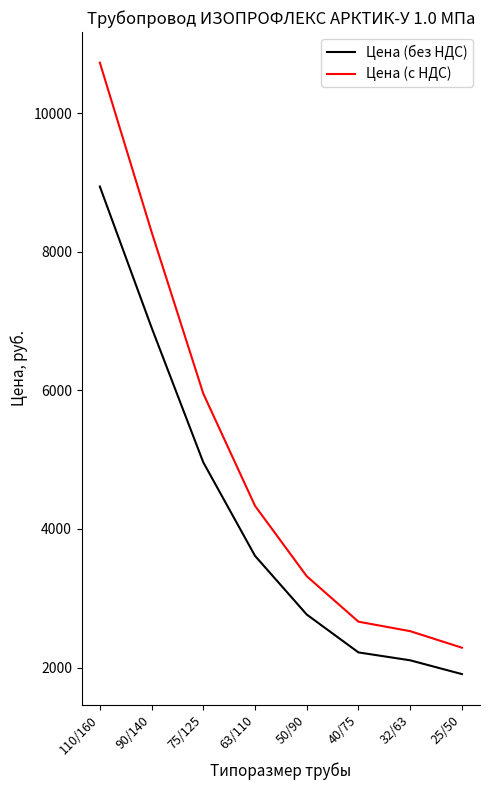

True or false: Цена (с НДС) has a value of 2286.0 at 25/50.

True